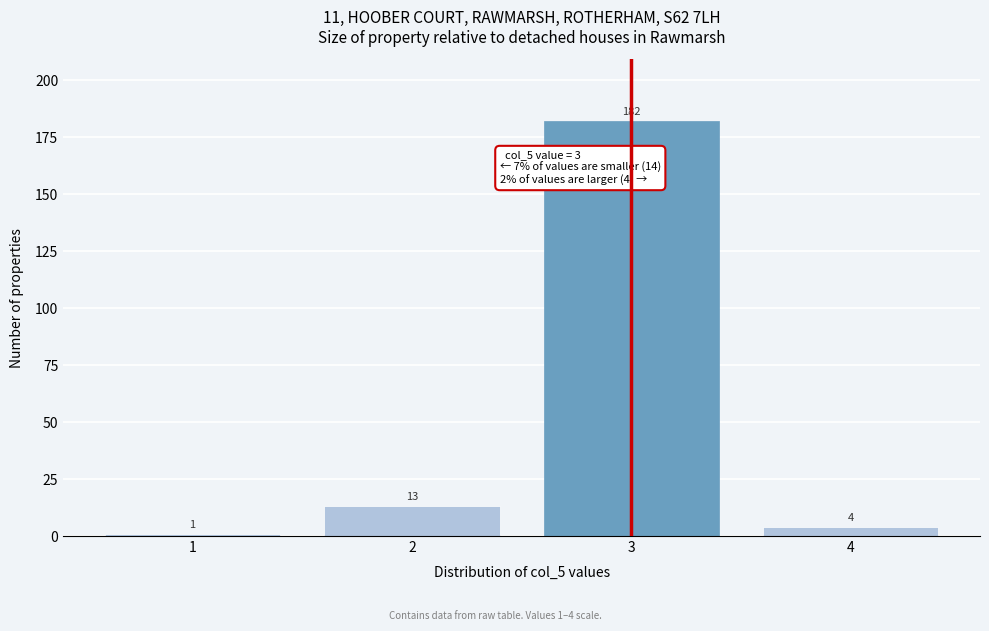

Over which range of the x-axis is the bar tallest?

2.5 to 3.5